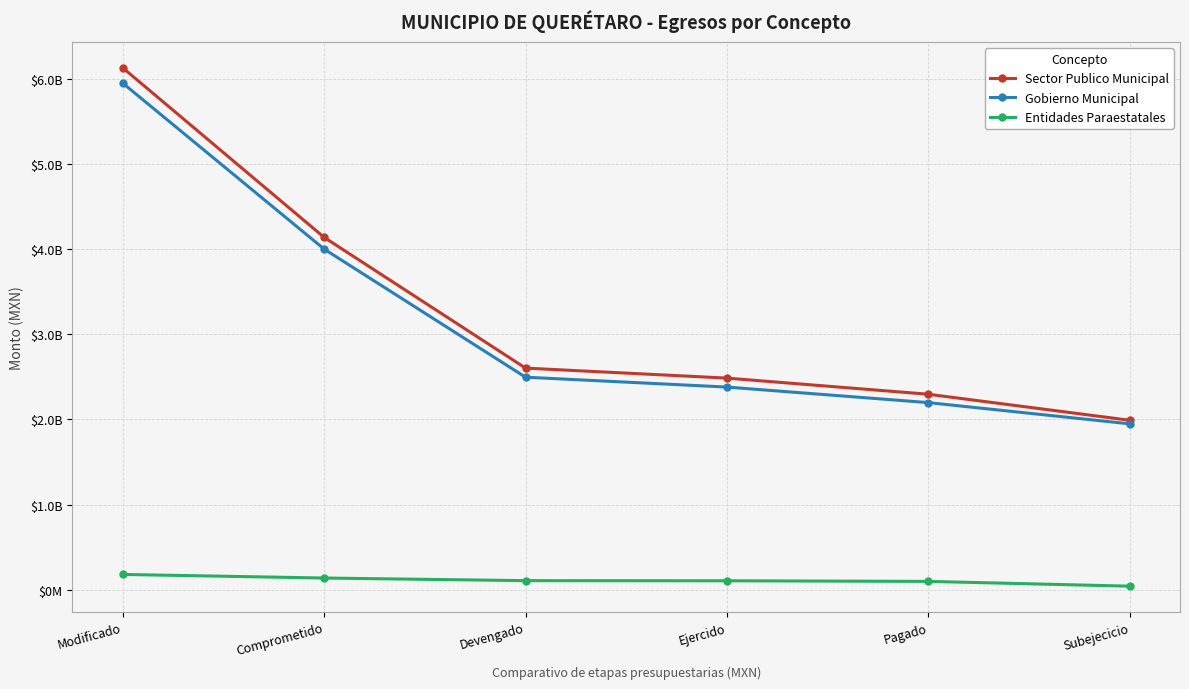

What is the minimum value for Entidades Paraestatales?

42057118.0